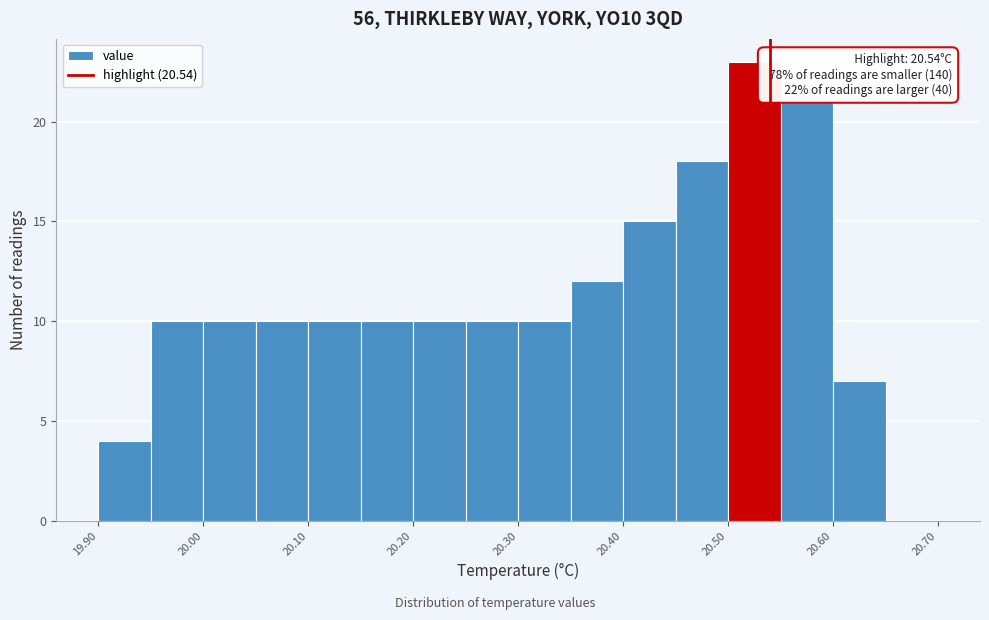

Which range on the x-axis has the tallest bar?

20.50 to 20.55